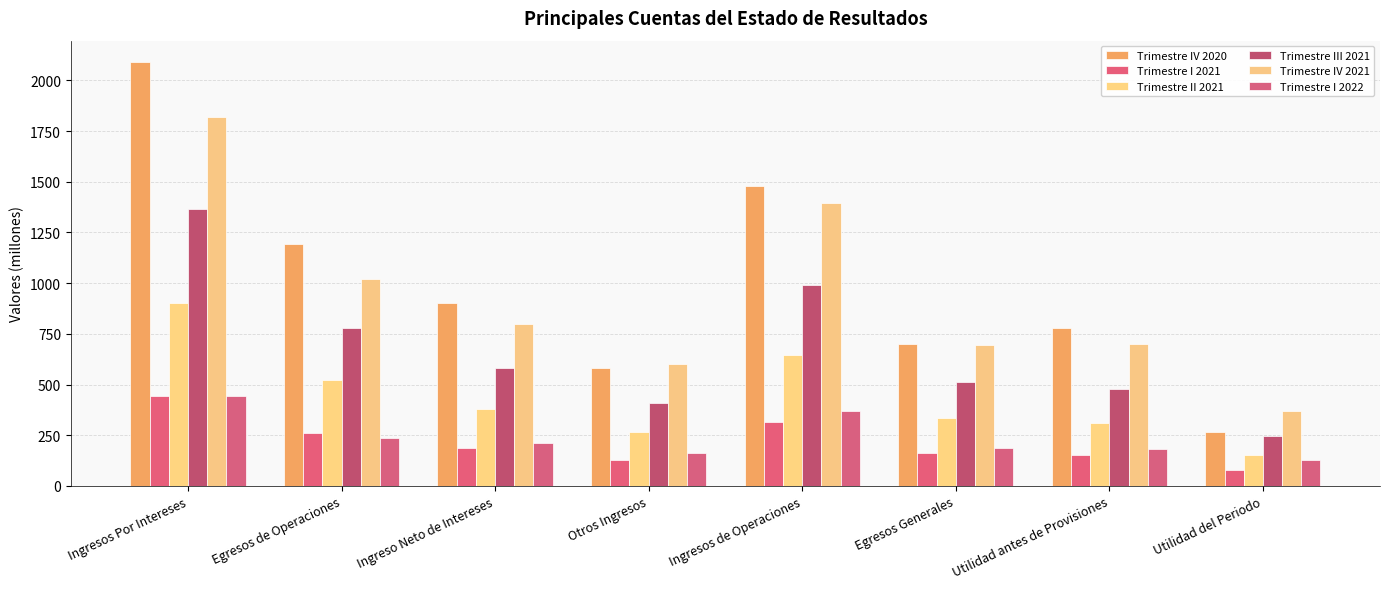

Count the number of categories in the chart.

8